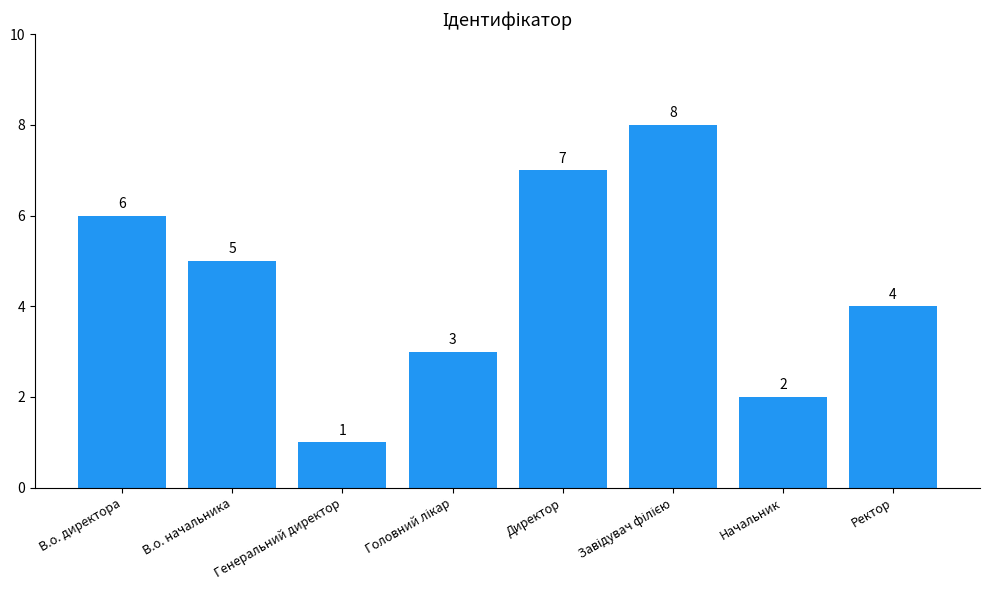

The chart shows a value of 6 at В.о. директора. True or false?

True